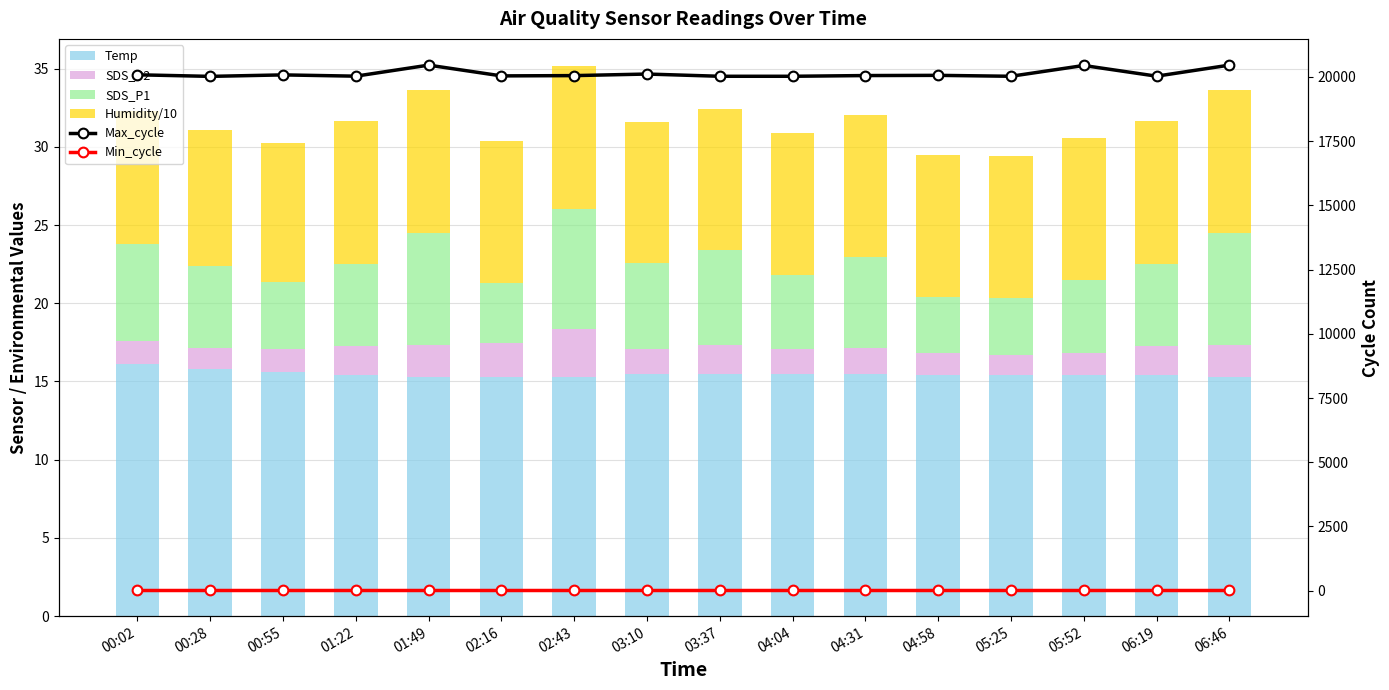

What is the difference between the SDS_P1 values at 05:52 and 04:58?

1.1